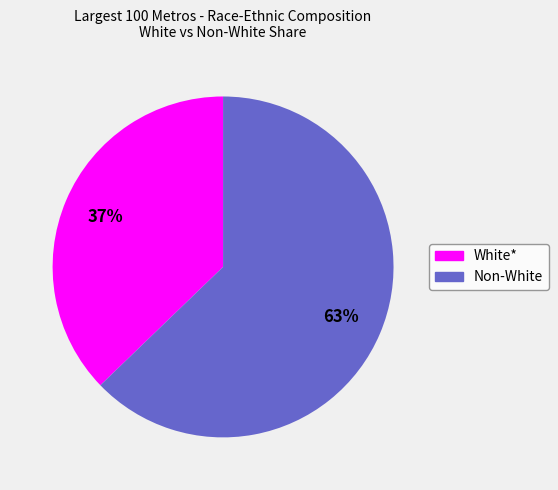

Is there a majority slice in this chart?

Yes